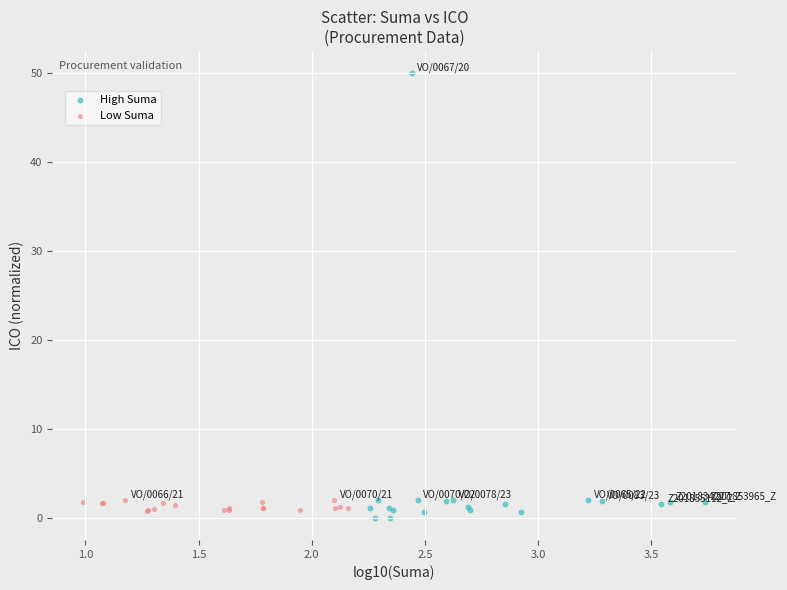

Which series contains the highest Y value?

High Suma